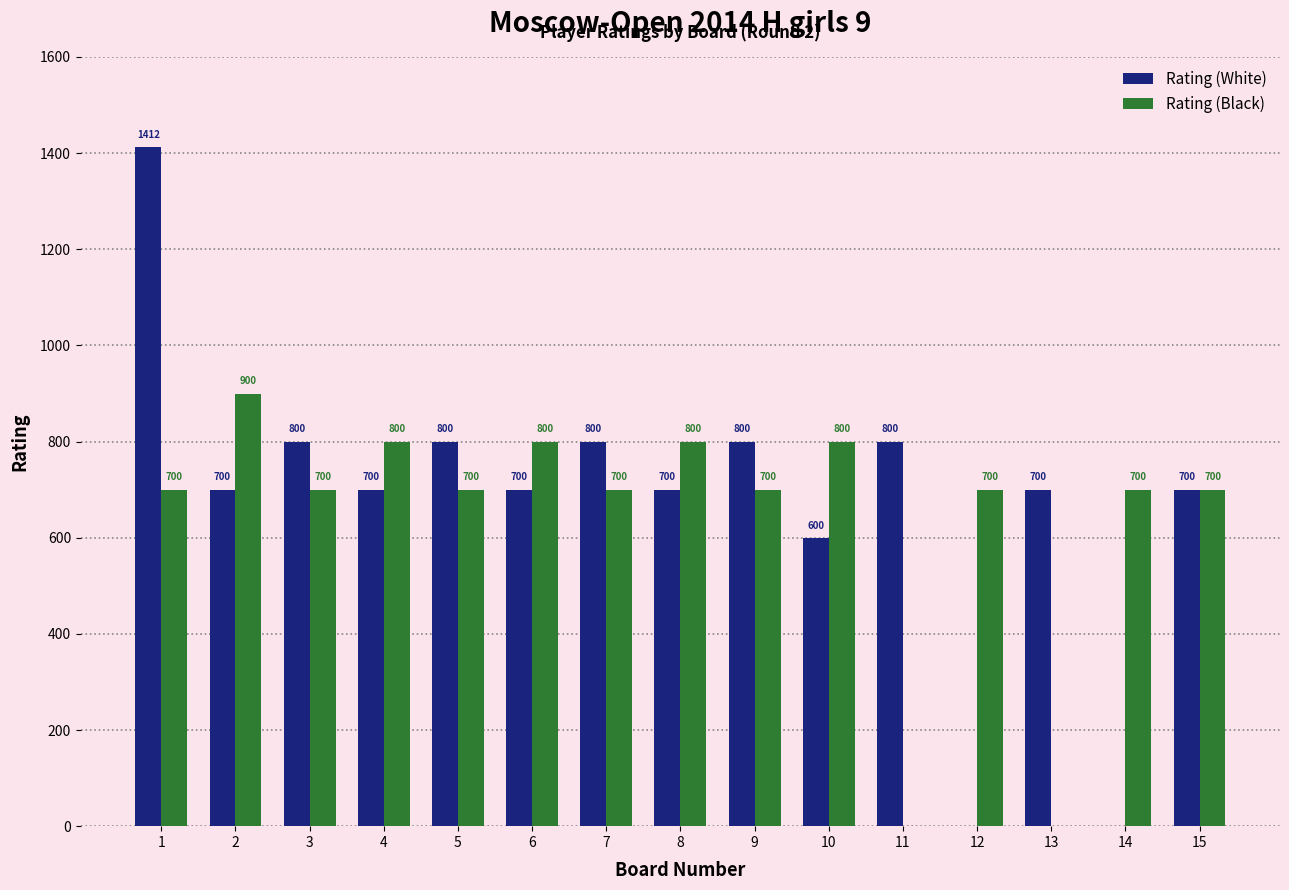

What is the total value across all series at 7?

1500